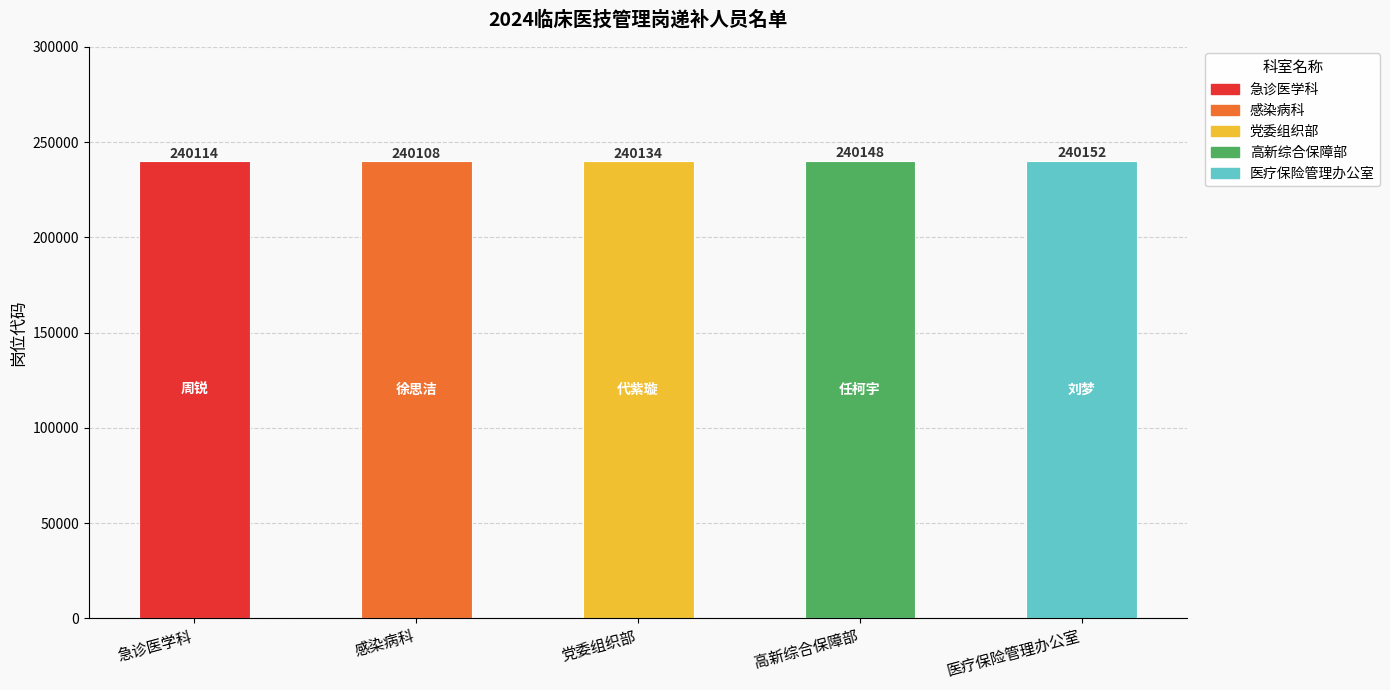

Rank the categories by value from highest to lowest.

医疗保险管理办公室, 高新综合保障部, 党委组织部, 急诊医学科, 感染病科